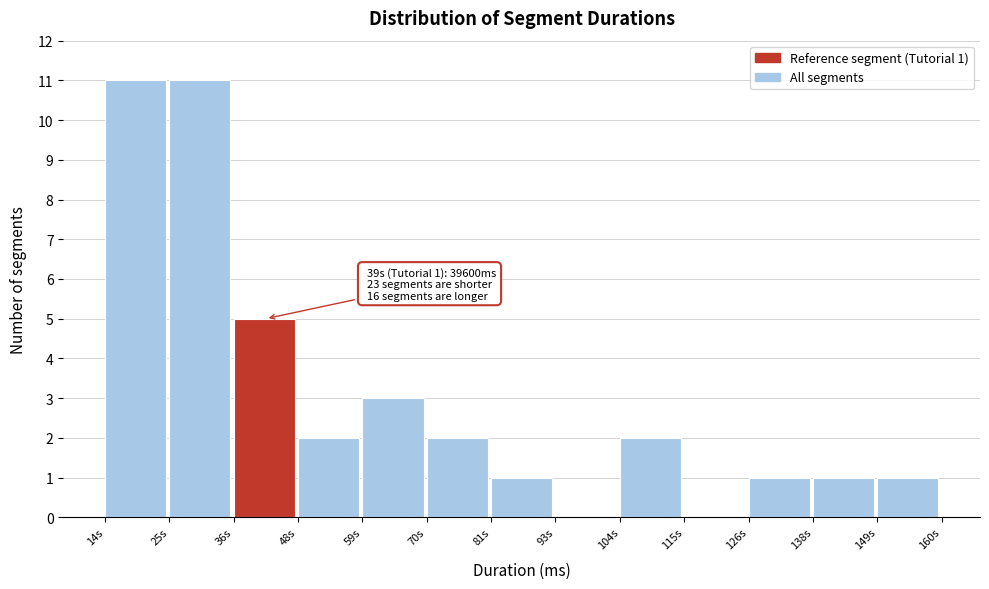

Reading left to right, what are all the values shown in this chart?

14s=11	25s=11	36s=5	48s=2	59s=3	70s=2	81s=1	93s=0	104s=2	115s=0	126s=1	138s=1	149s=1